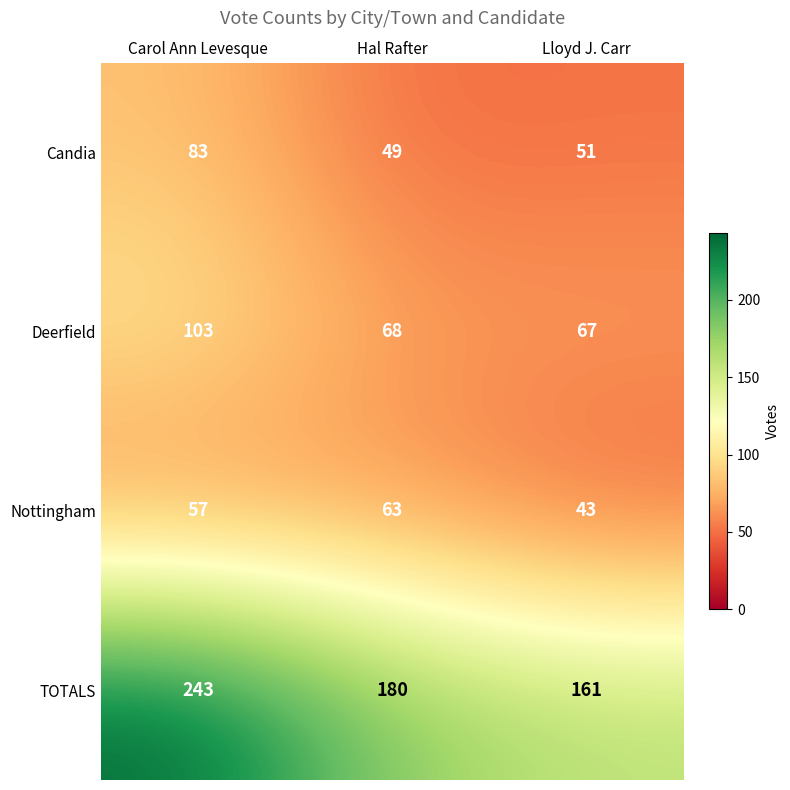

Reading left to right, extract all data points from this chart.

Candia: 83	49	51
Deerfield: 103	68	67
Nottingham: 57	63	43
TOTALS: 243	180	161